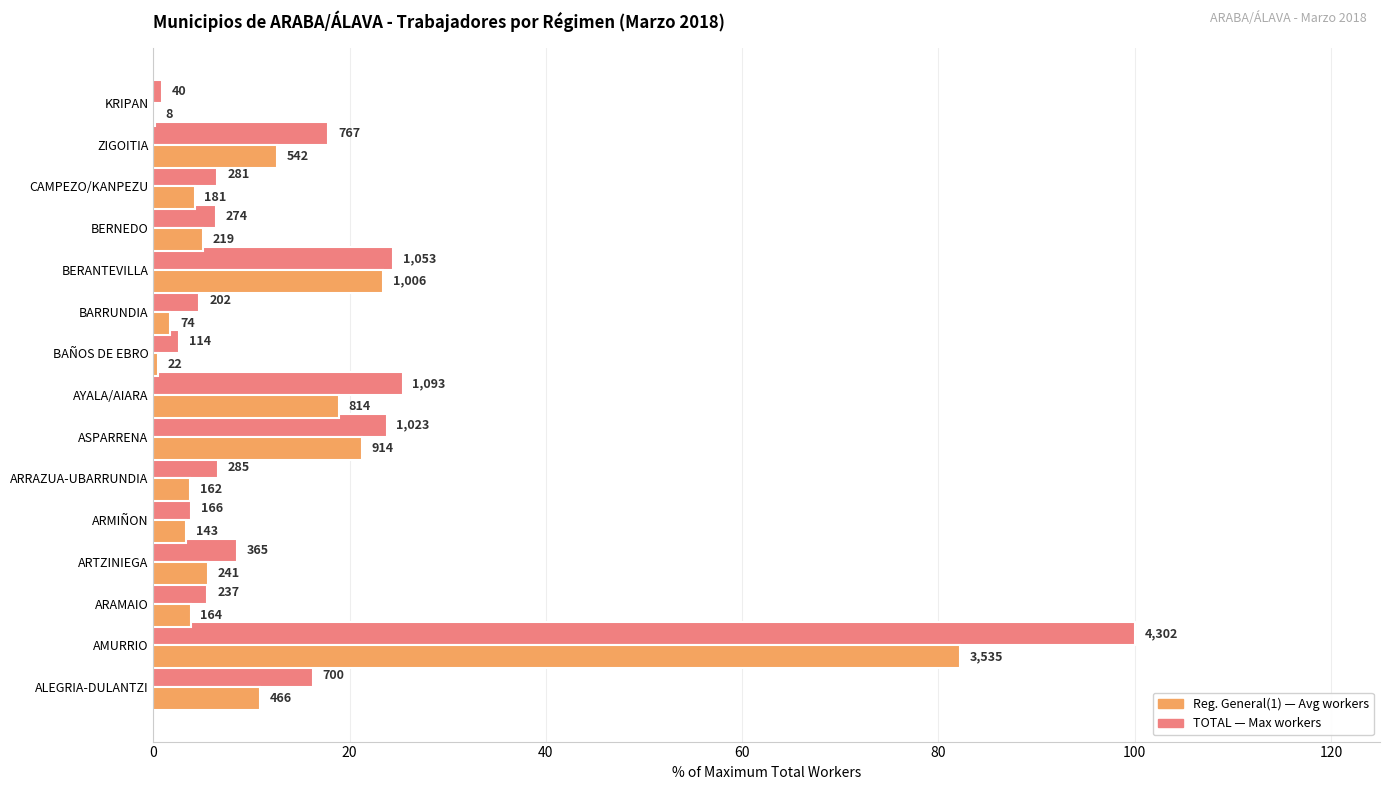

Count the number of categories in the chart.

15